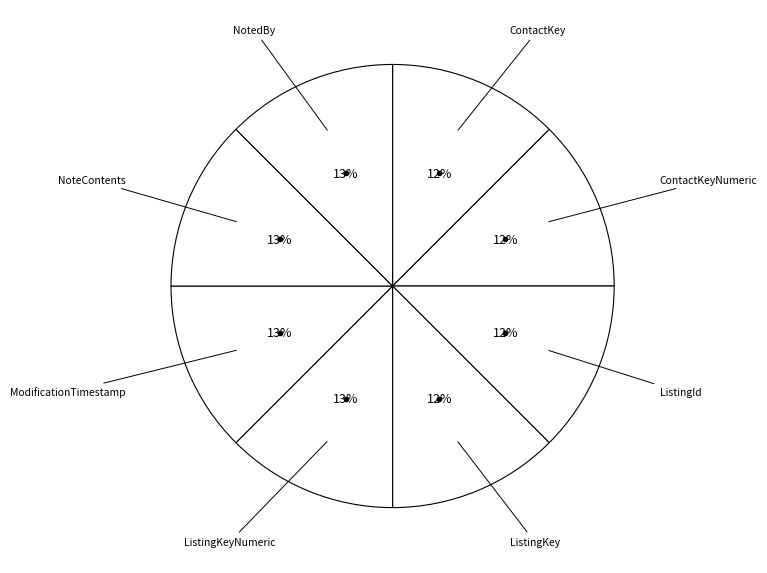

What is the smallest slice in the pie chart?

ContactKey